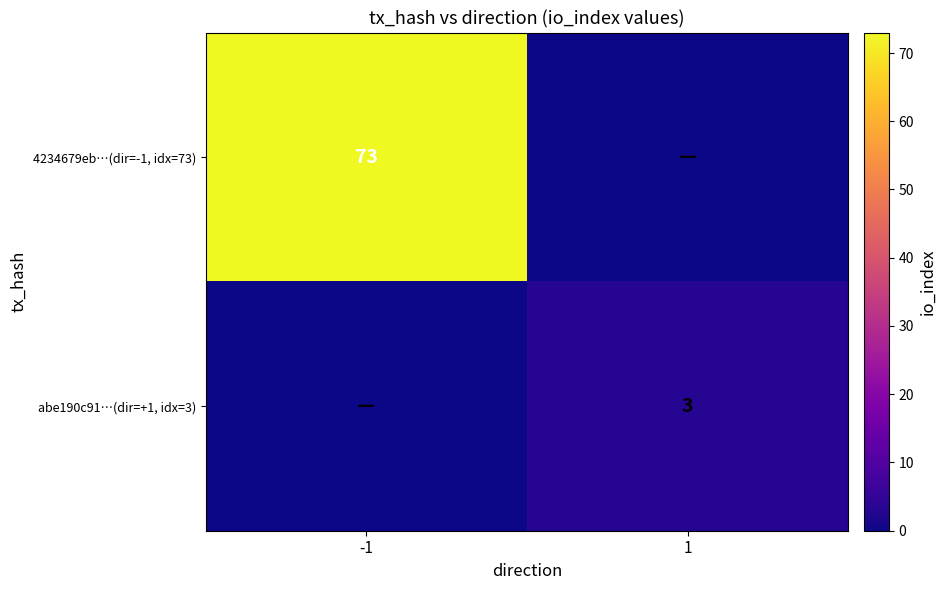

Between 1 and -1, which is larger?

-1